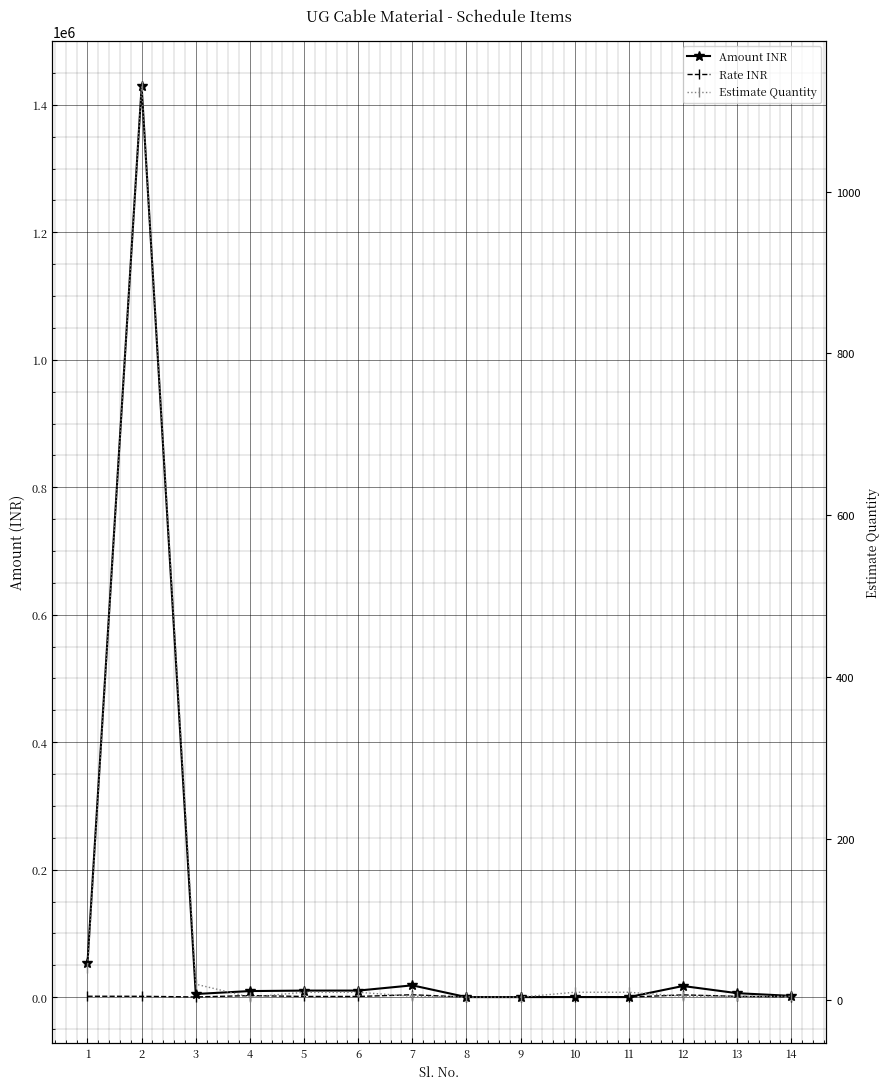

Reading left to right, what are all the values shown in this chart?

Amount INR: 1=53760.0	2=1429043.2	3=4870.6	4=9482.5	5=10240.0	6=10240.0	7=18456.9	8=24.0	9=16.0	10=80.0	11=40.0	12=17430.0	13=6171.0	14=1930.0
Rate INR: 1=1344.0	2=1264.6	3=243.5	4=2370.6	5=1024.0	6=1024.0	7=3691.4	8=6.0	9=4.0	10=8.0	11=4.0	12=3486.0	13=1234.2	14=386.0
Estimate Quantity: 1=40.0	2=1130.0	3=20.0	4=4.0	5=10.0	6=10.0	7=5.0	8=4.0	9=4.0	10=10.0	11=10.0	12=5.0	13=5.0	14=5.0